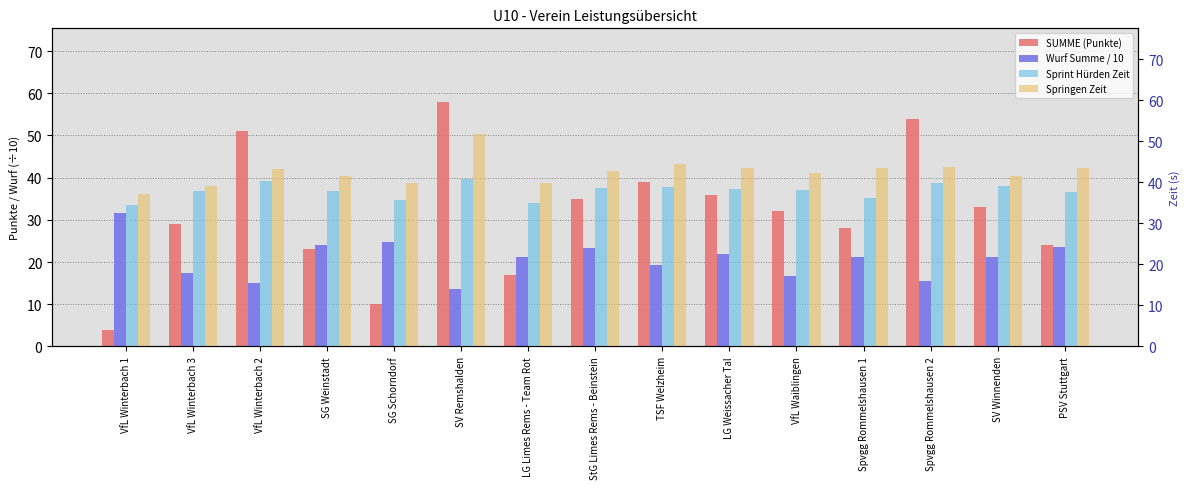

What position from the left is VfL Winterbach 3?

2